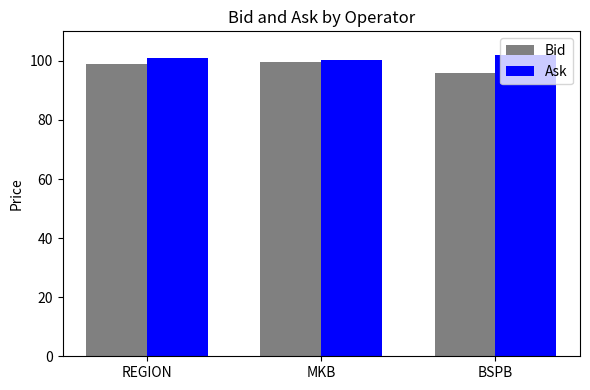

What is the total value across all series at REGION?

200.0